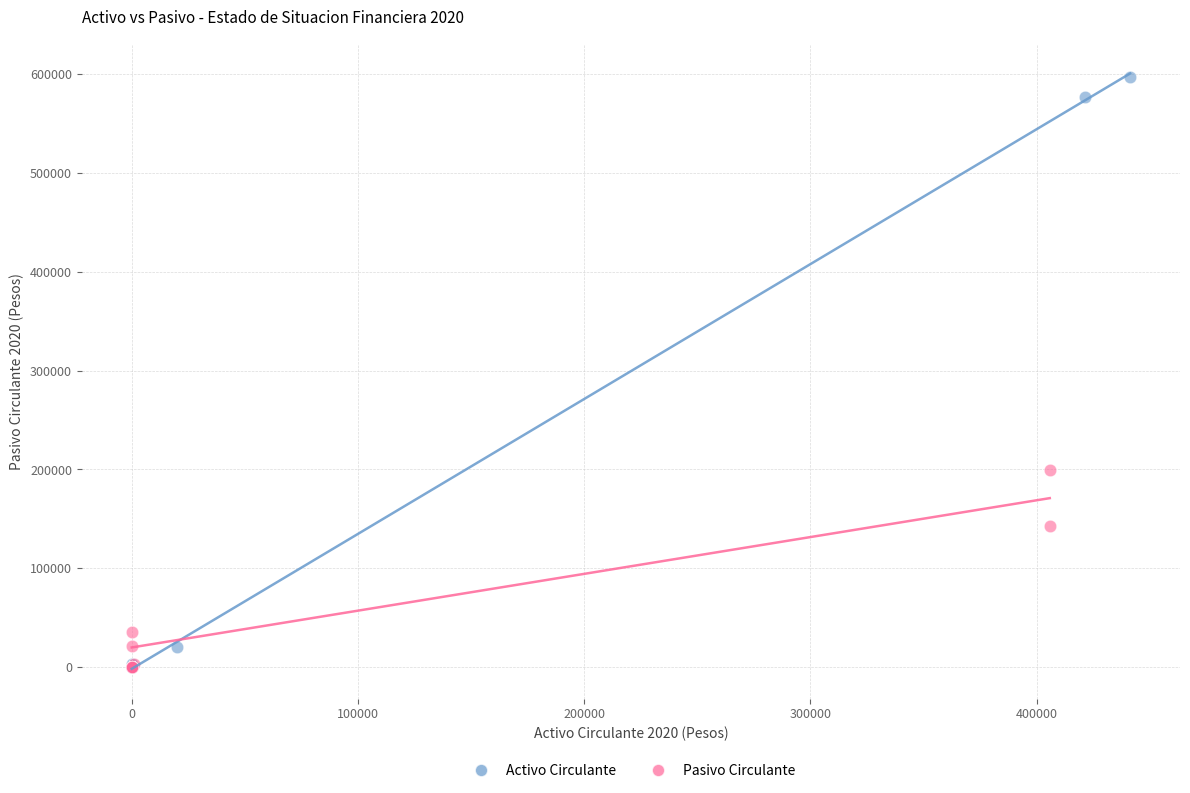

What are all the series names shown in the legend?

Activo Circulante, Pasivo Circulante